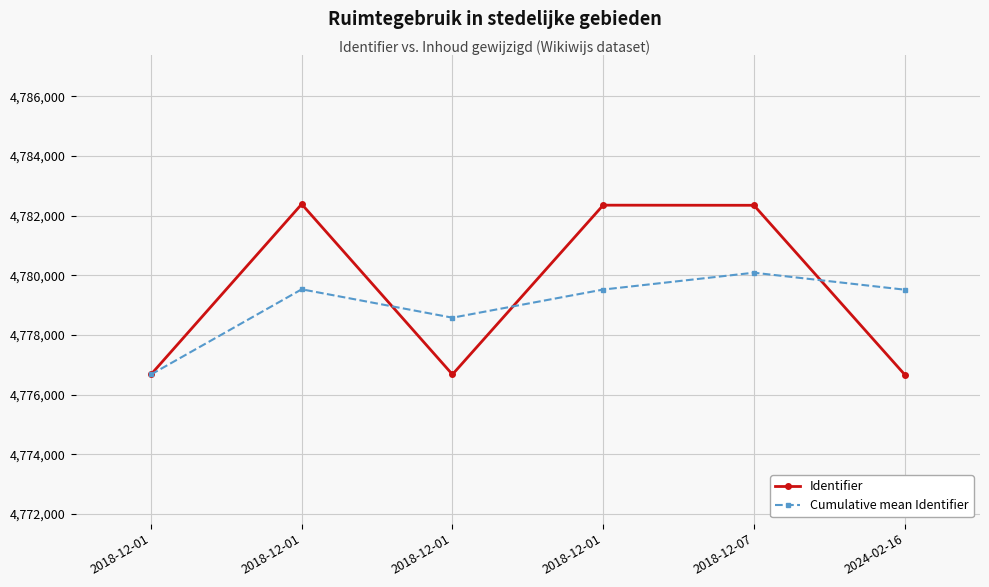

Which series ends up on top after the final intersection of Cumulative mean Identifier and Identifier?

Cumulative mean Identifier